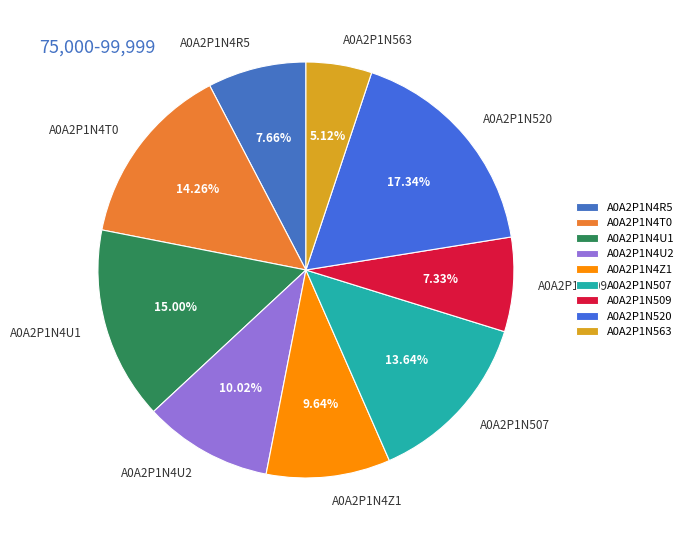

Between A0A2P1N507 and A0A2P1N4U1, which is larger?

A0A2P1N4U1